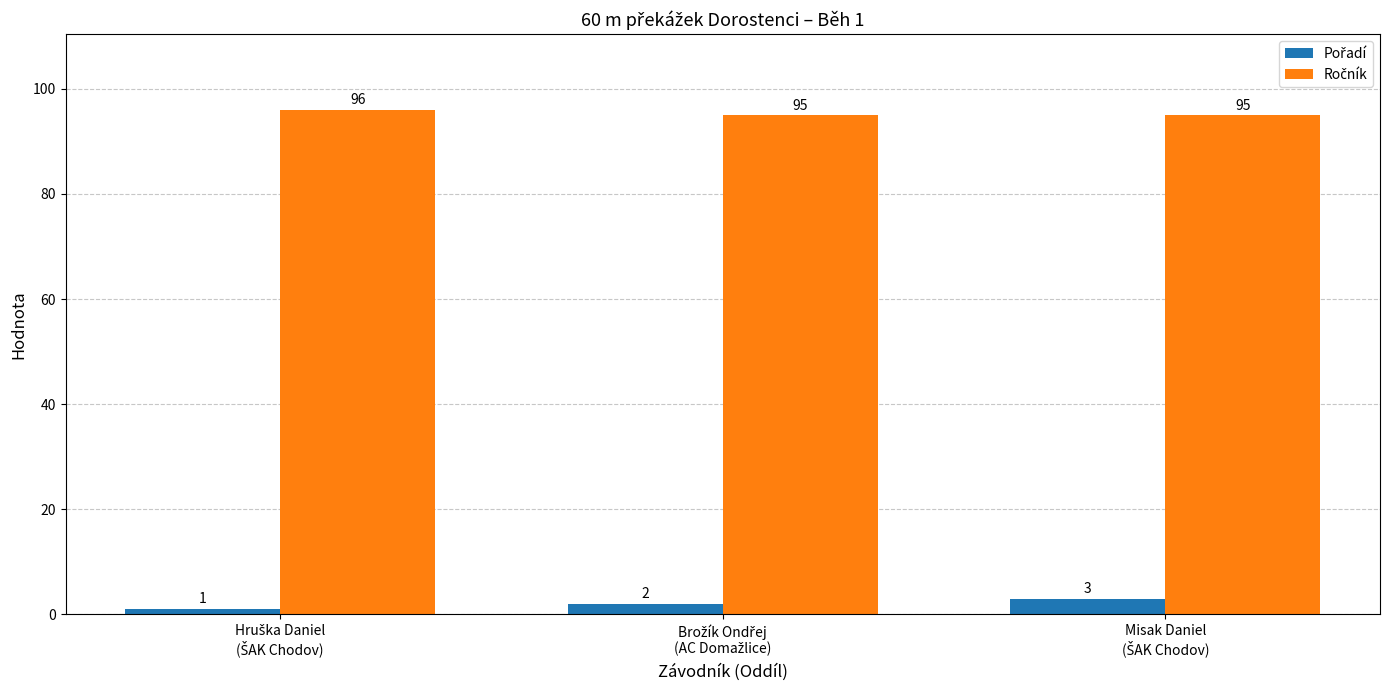

At how many categories does at least one series exceed 78?

3